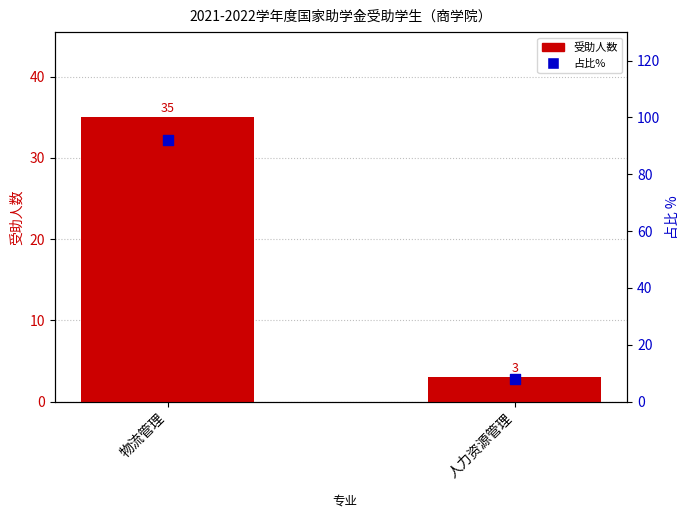

What are all the series names shown in the legend?

受助人数, 占比%